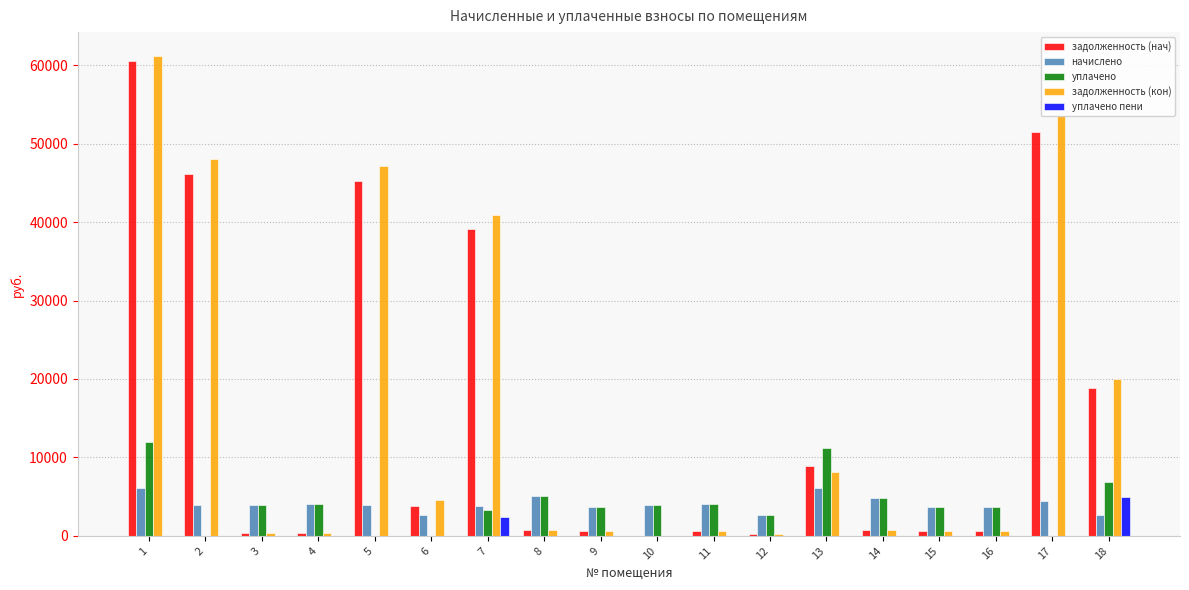

Which series changed the most between 2 and 12?

задолженность (кон)